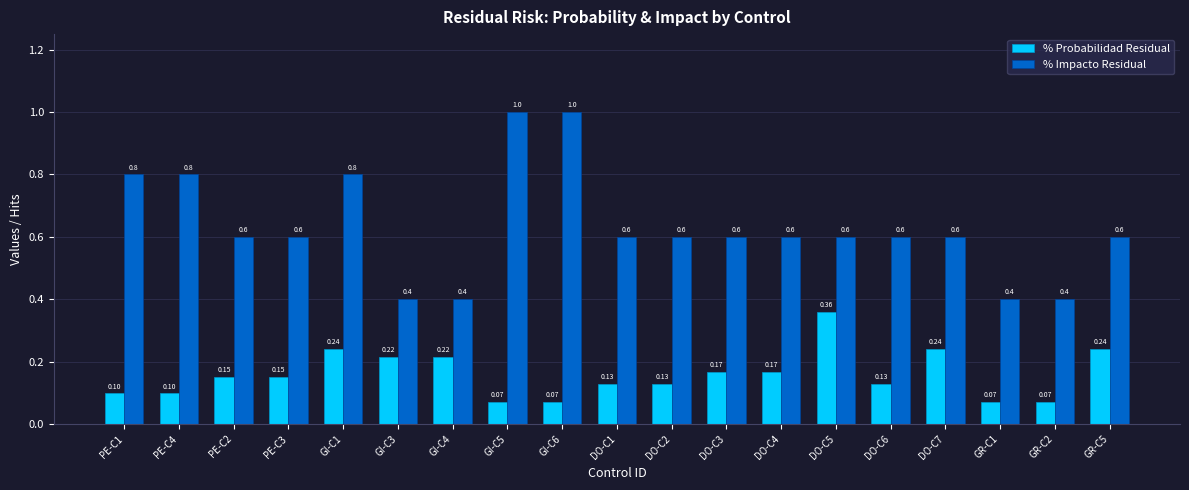

What is the sum of the % Probabilidad Residual values at GR-C5 and GI-C6?

0.3